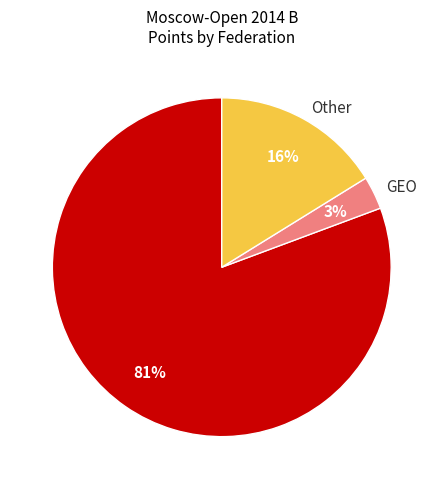

The GEO slice represents 3% of the pie. True or false?

True